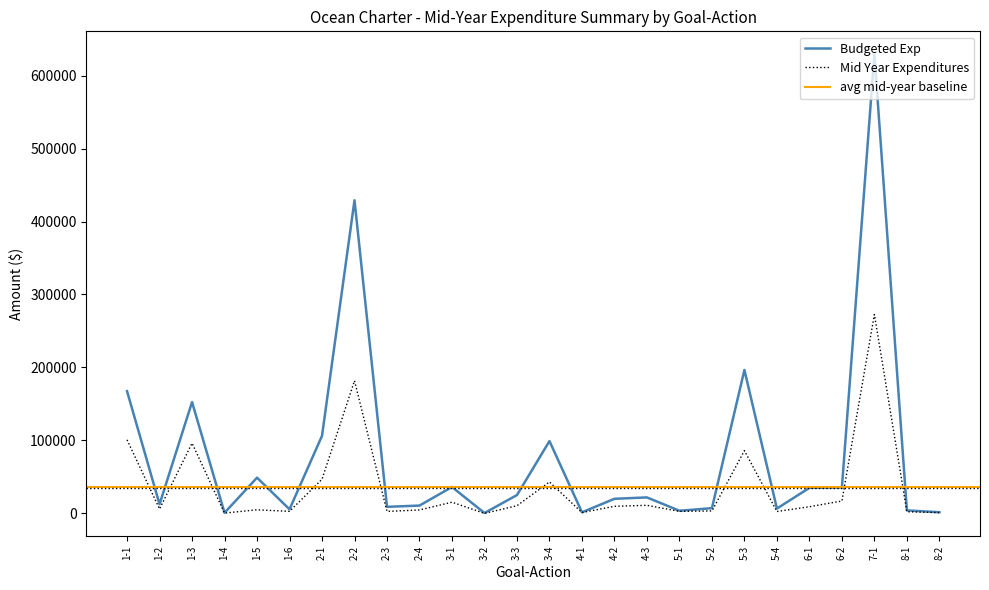

What is the approximate value of Mid Year Expenditures at 2-3?

2676.0